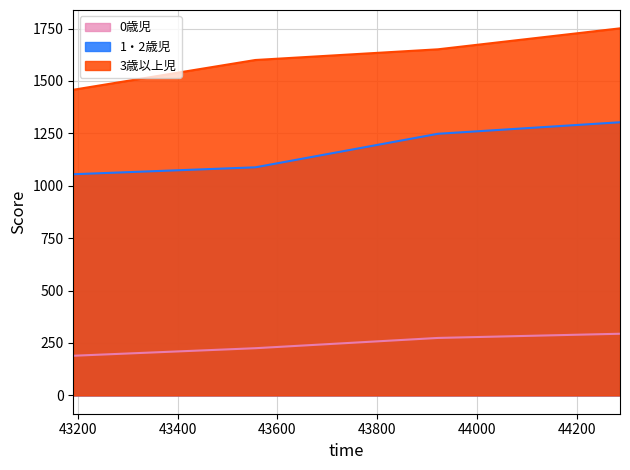

What is the maximum value shown in the chart?

1751